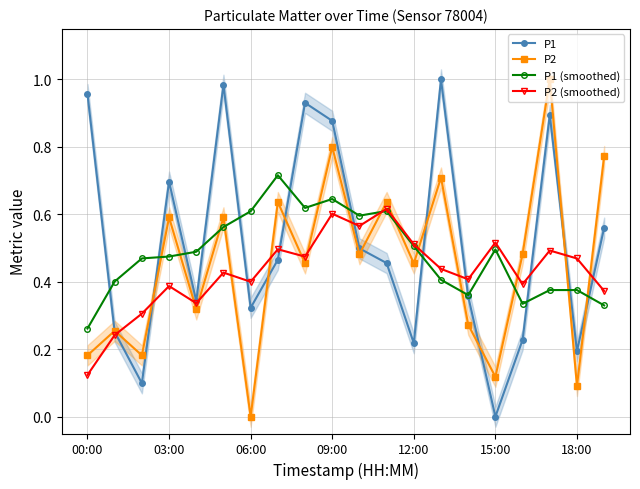

What is the difference between the second highest and second lowest values in the P2 (smoothed) series?

0.4